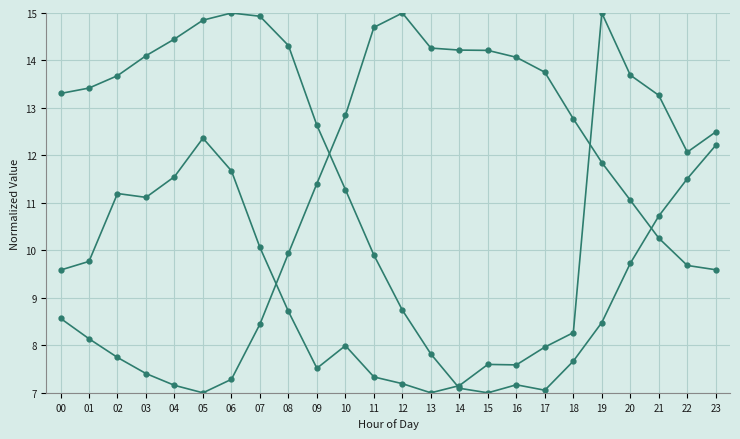

Count the number of data series in this chart.

3